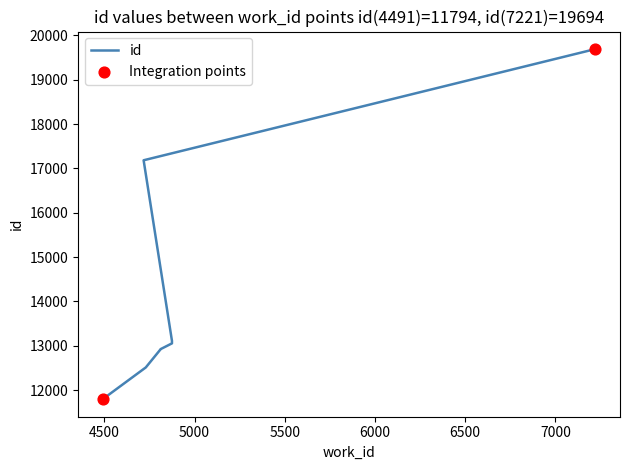

Between 4718 and 7221, which is larger?

7221